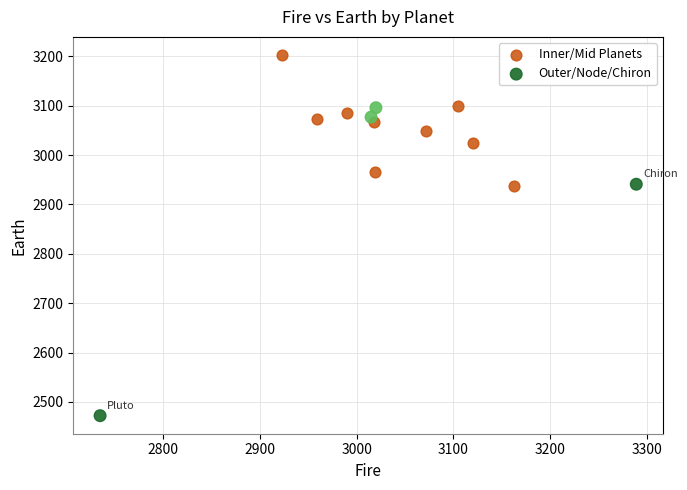

Which series reaches the minimum Y coordinate?

Outer/Node/Chiron